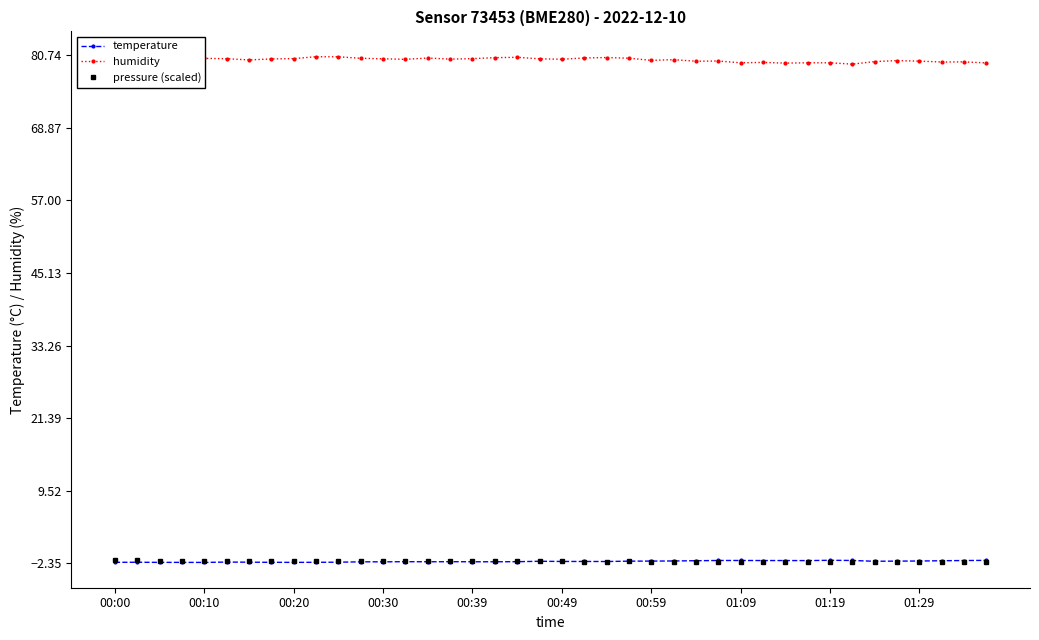

Which series has the widest spread of values?

humidity